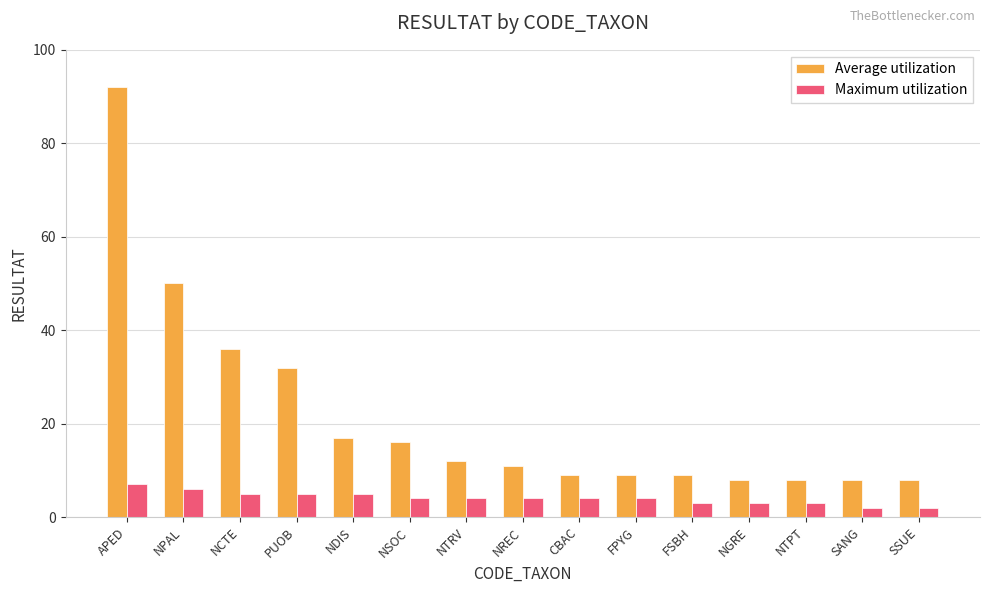

Which series has the widest spread of values?

Average utilization